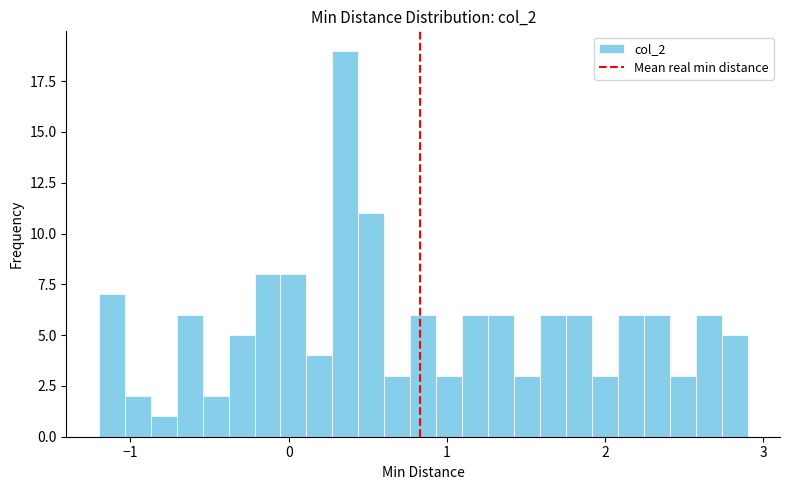

Around what value on the x-axis is the tallest bar? Give the approximate position of its centre, as read against the axis.

0.4